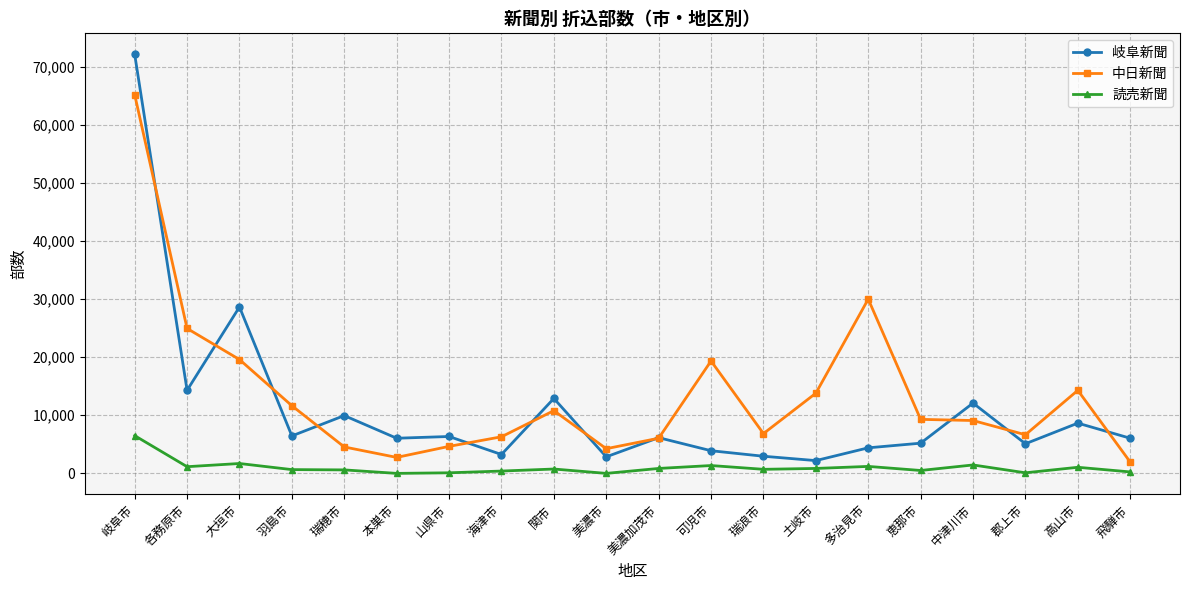

What is the label of the 17th point from the right?

羽島市